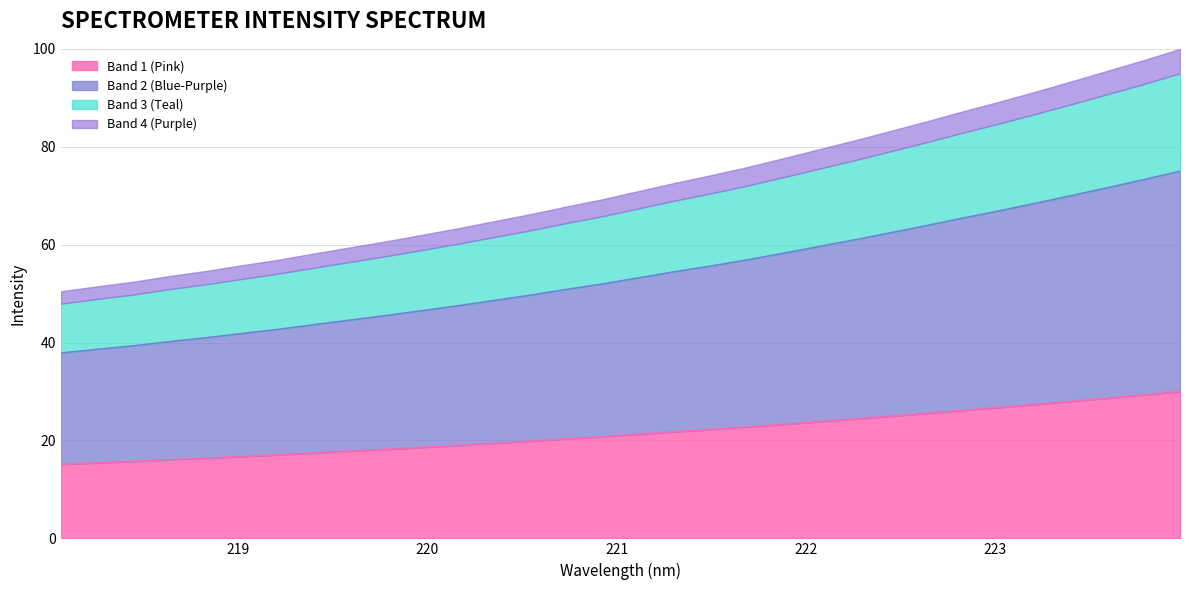

List the labels in order of value, smallest first.

218.0596, 218.2508, 218.442, 218.6332, 218.8244, 219.0156, 219.2067, 219.3979, 219.589, 219.7801, 219.9712, 220.1623, 220.3533, 220.5444, 220.7354, 220.9264, 221.1174, 221.3083, 221.4993, 221.6902, 221.8812, 222.0721, 222.263, 222.4538, 222.6447, 222.8355, 223.0264, 223.2172, 223.408, 223.5987, 223.7895, 223.9802